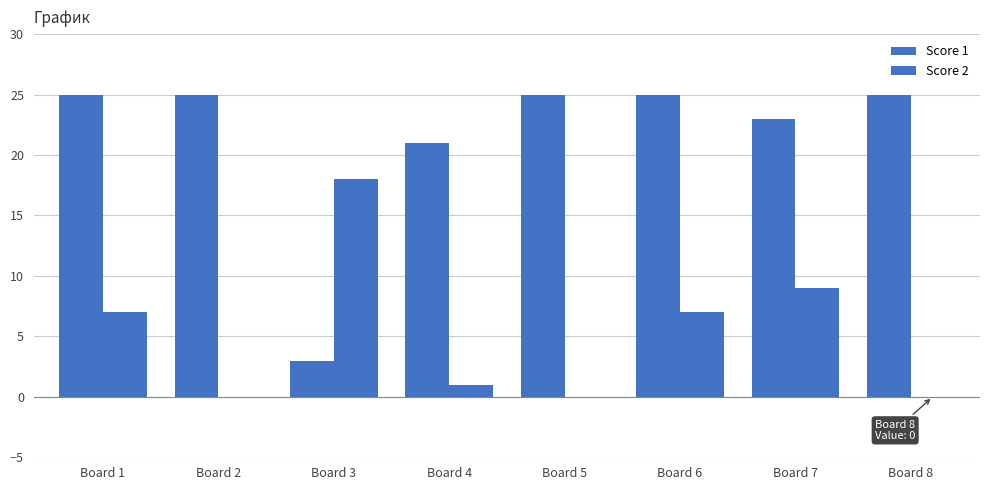

How many series are shown in this chart?

2